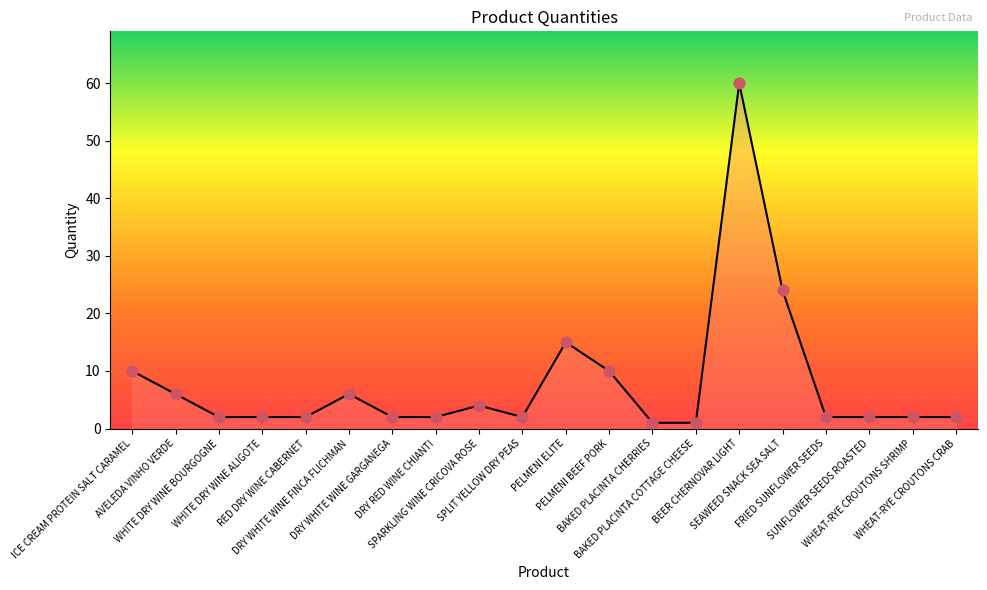

What is the ratio of the value at PELMENI ELITE to the value at BAKED PLACINTA CHERRIES?

15.0